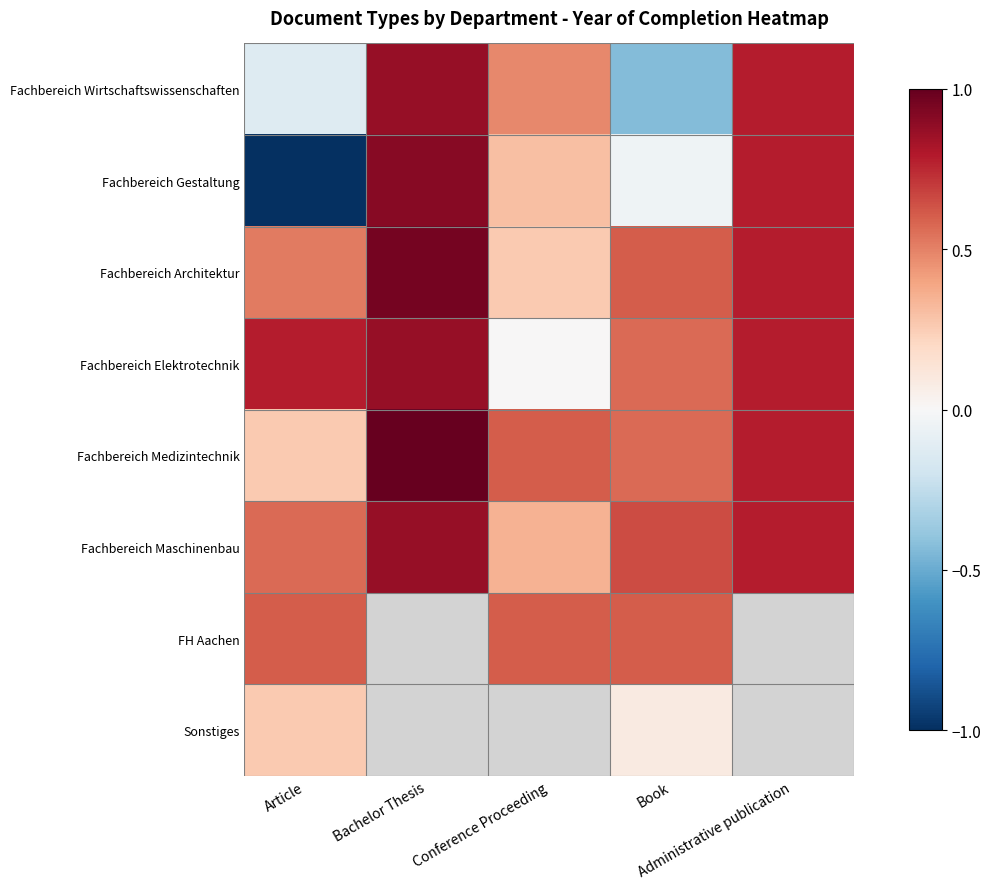

Which category has the lowest value in the Fachbereich Medizintechnik series?

Article